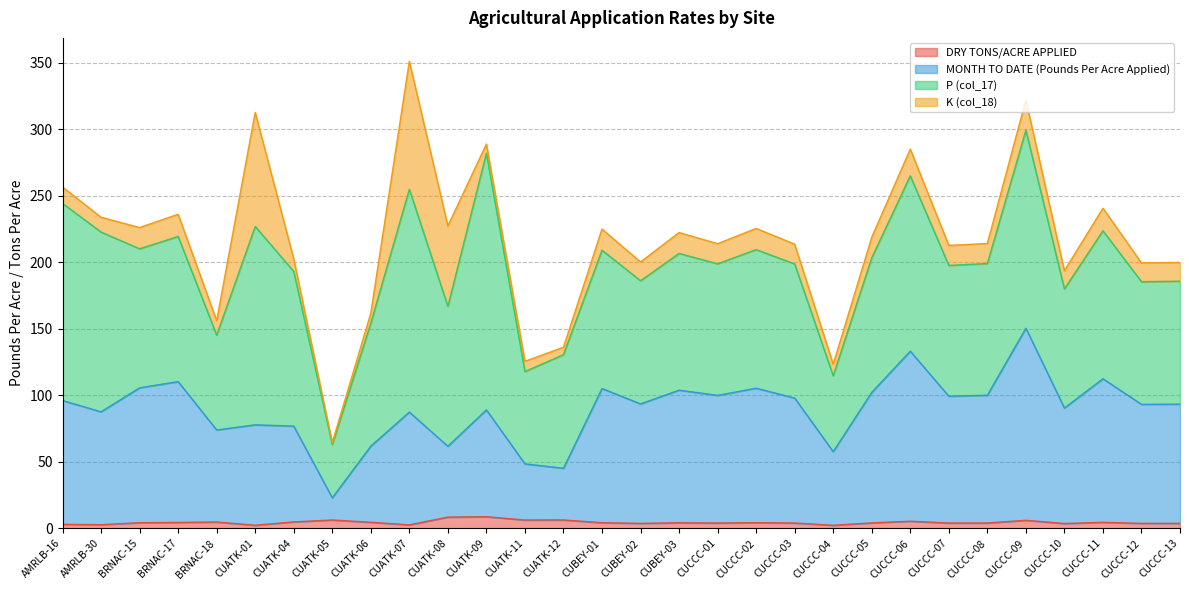

What is the value of the MONTH TO DATE (Pounds Per Acre Applied) point at the 6th from the left?

77.9